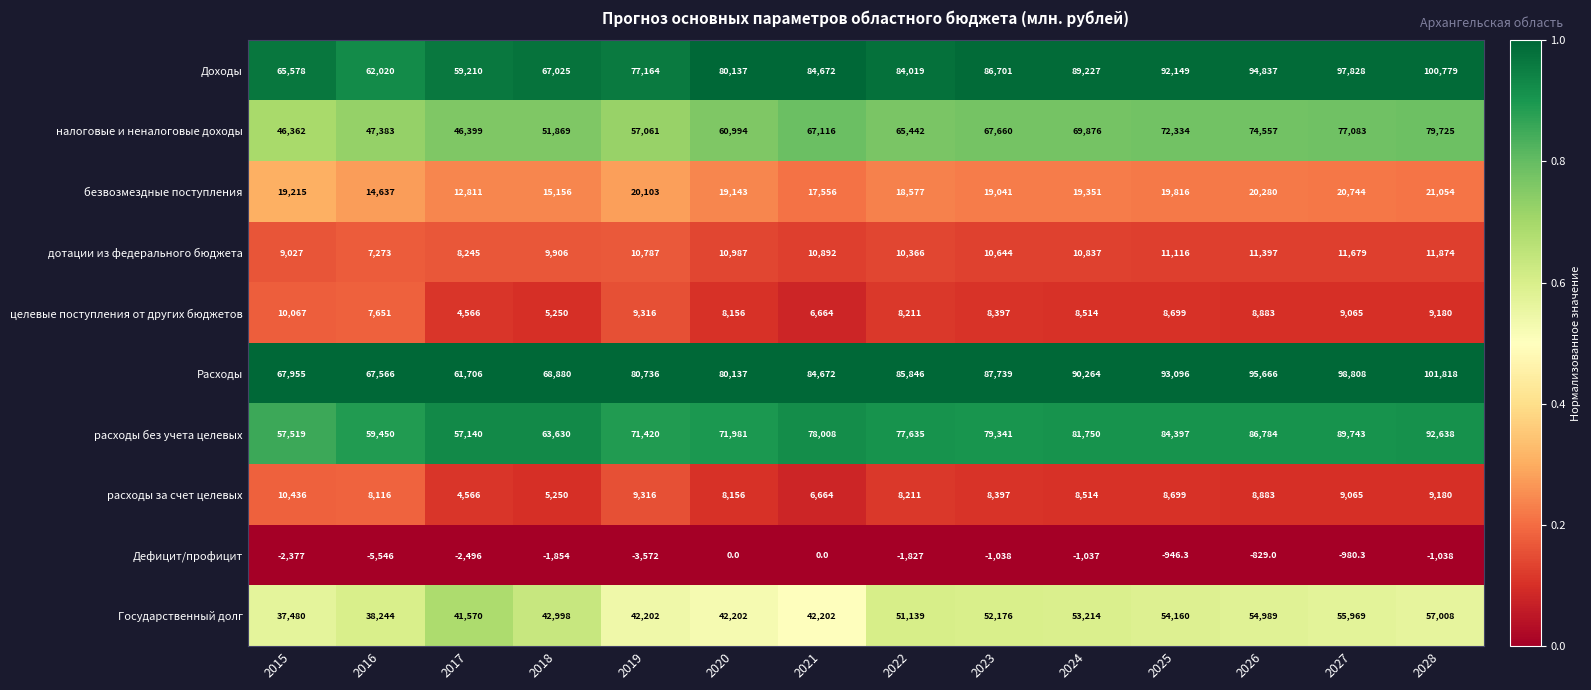

Which series has the widest spread of values?

Доходы